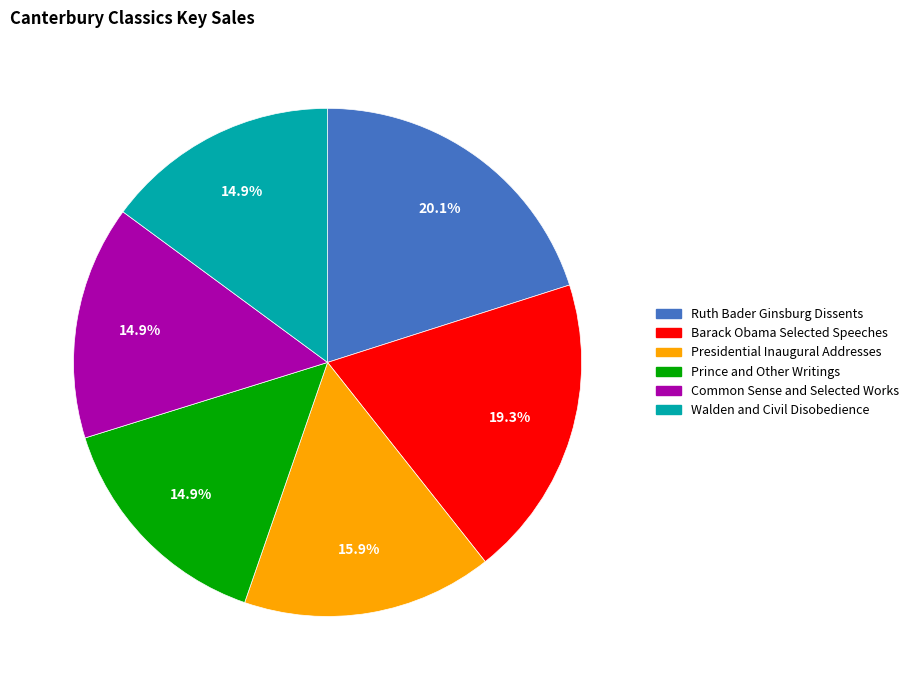

To the nearest percent, what is the combined percentage of Presidential Inaugural Addresses and Barack Obama Selected Speeches?

35%